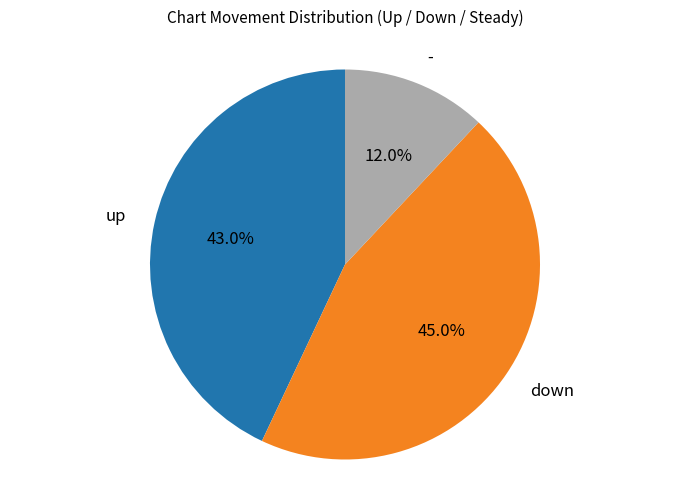

Approximately how many times larger is the value at - compared to up?

0.3